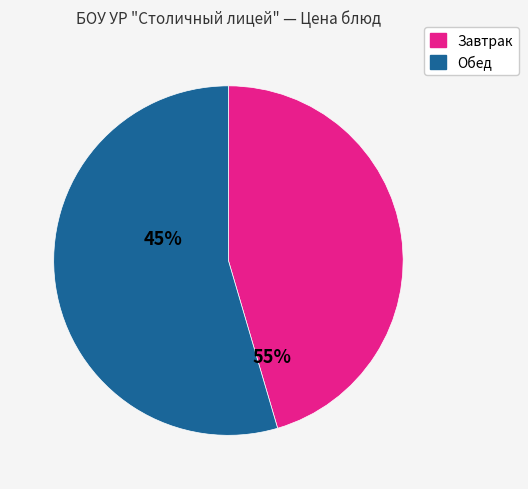

Does any single category account for the majority?

Yes